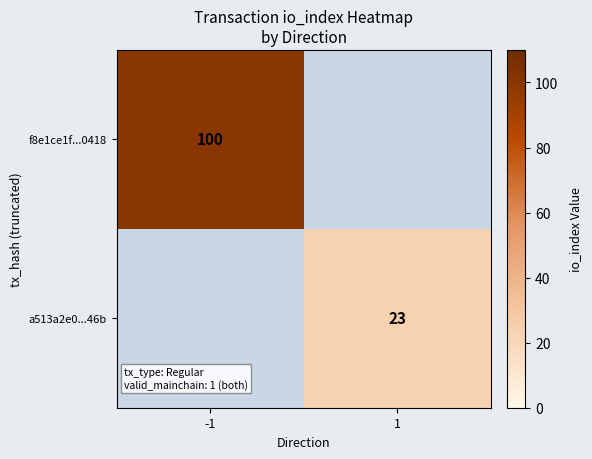

What is the total value across all series at -1?

100